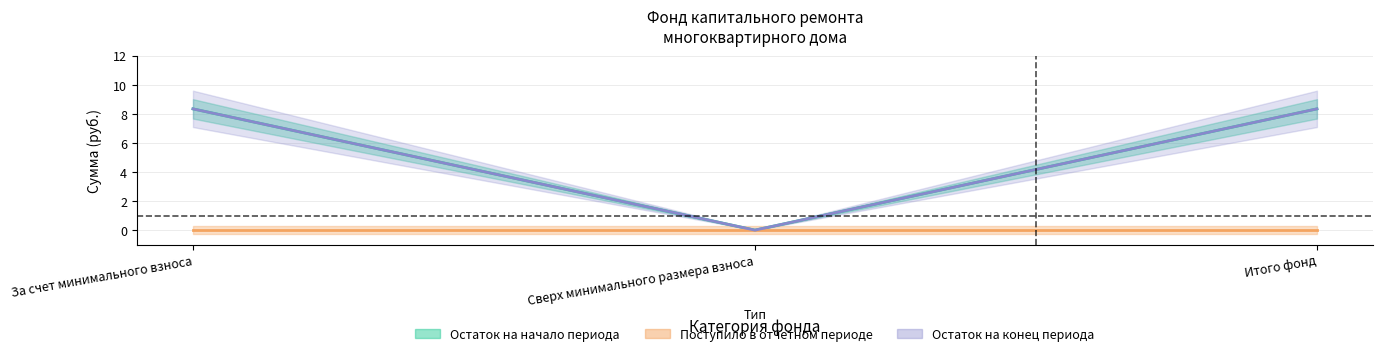

Which series changed the most between За счет минимального взноса and Итого фонд?

balance_start